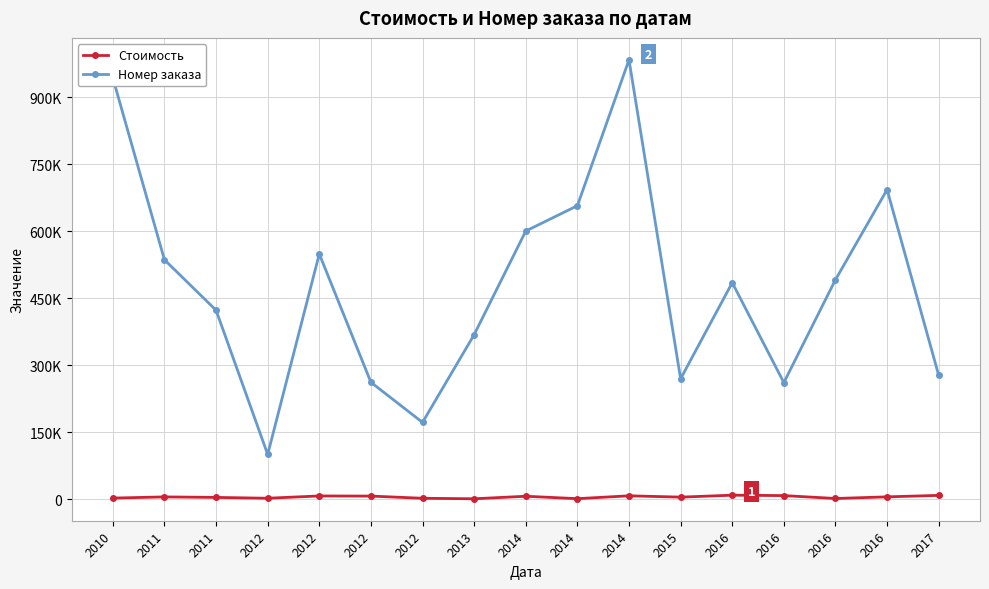

Is this an area chart (filled region under the line)?

No